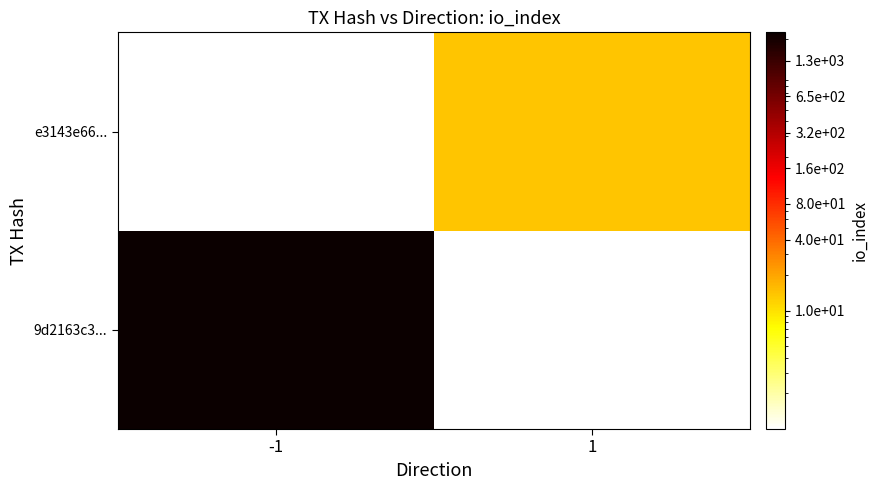

Which has a higher value, 1 or -1?

-1